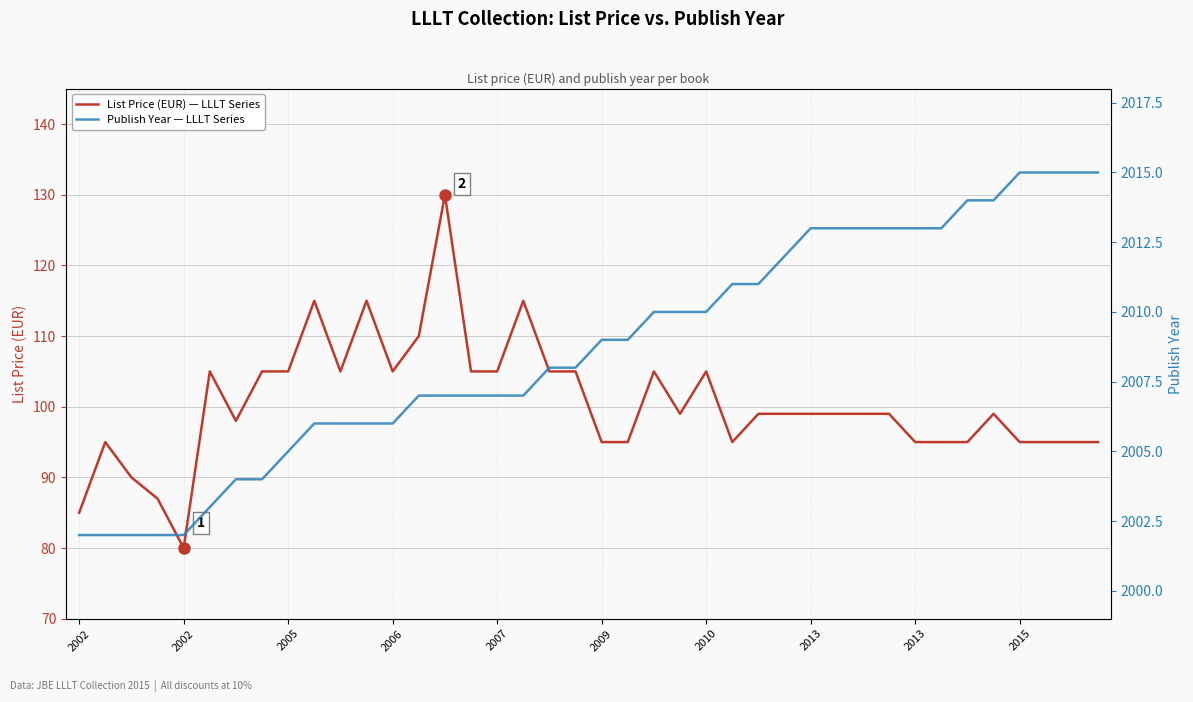

What is the label of the 9th point from the right?

31